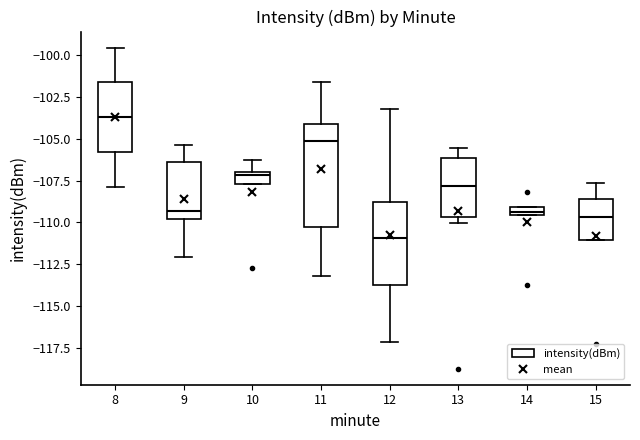

Where is the lower edge of the box at x = 14 on the y-axis? The values are not printed on the chart, so give them approximately, as read against the axis.

-109.5